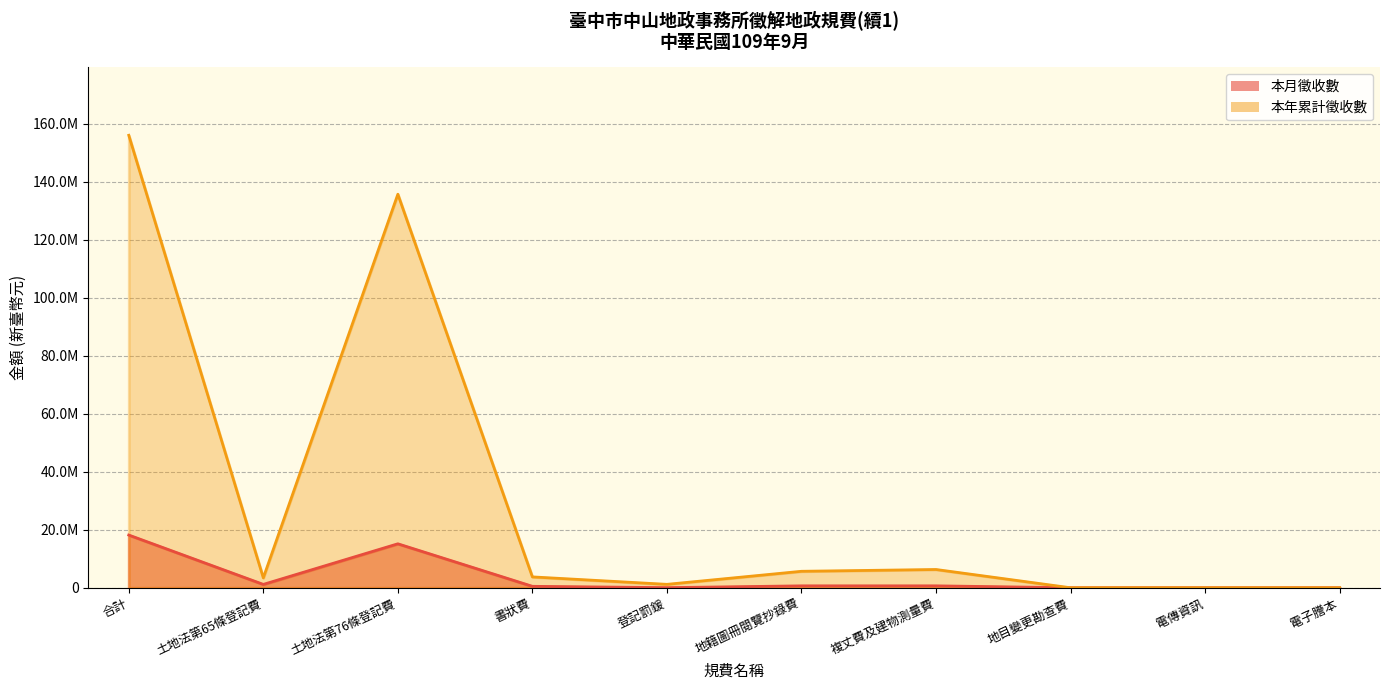

True or false: 本年累計徵收數 and 本月徵收數 cross at least once.

False